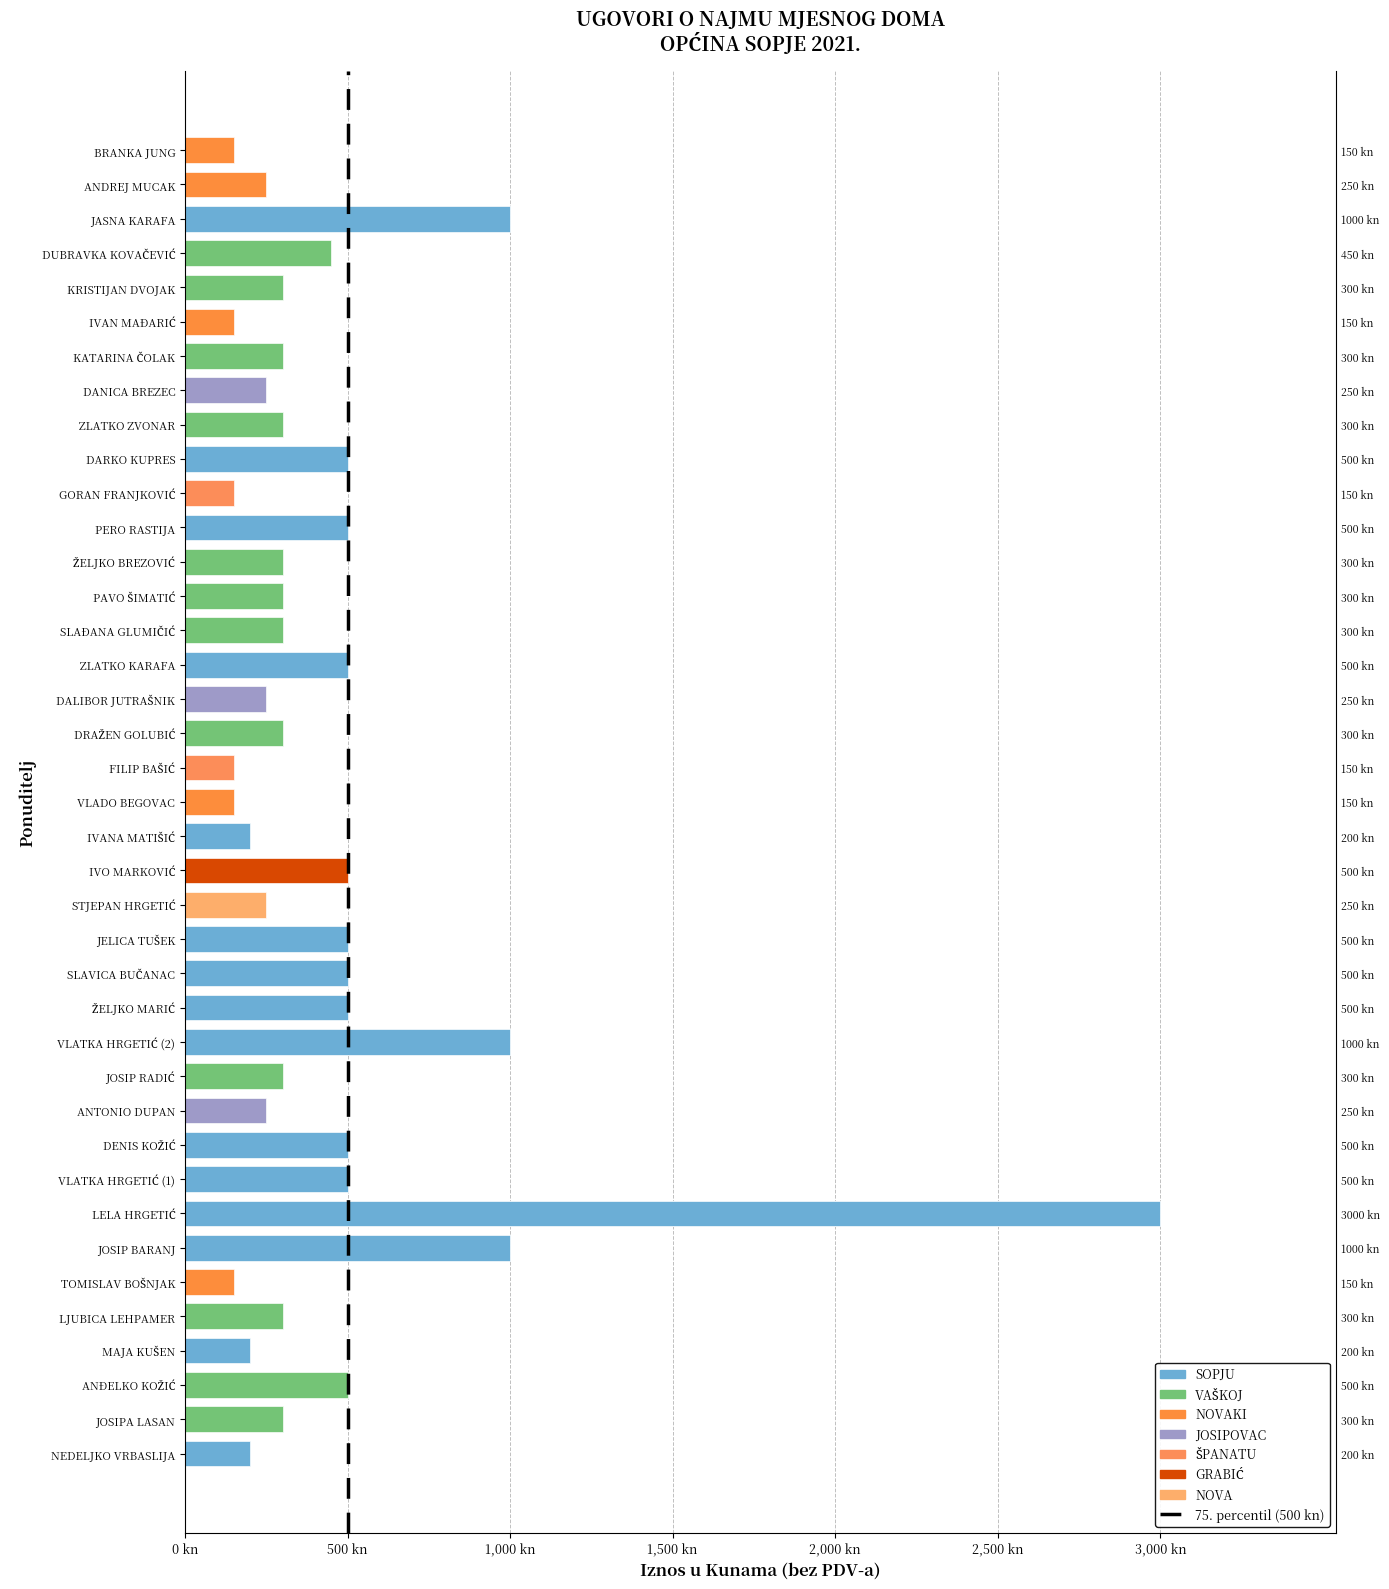

What is the greatest value displayed?

3000